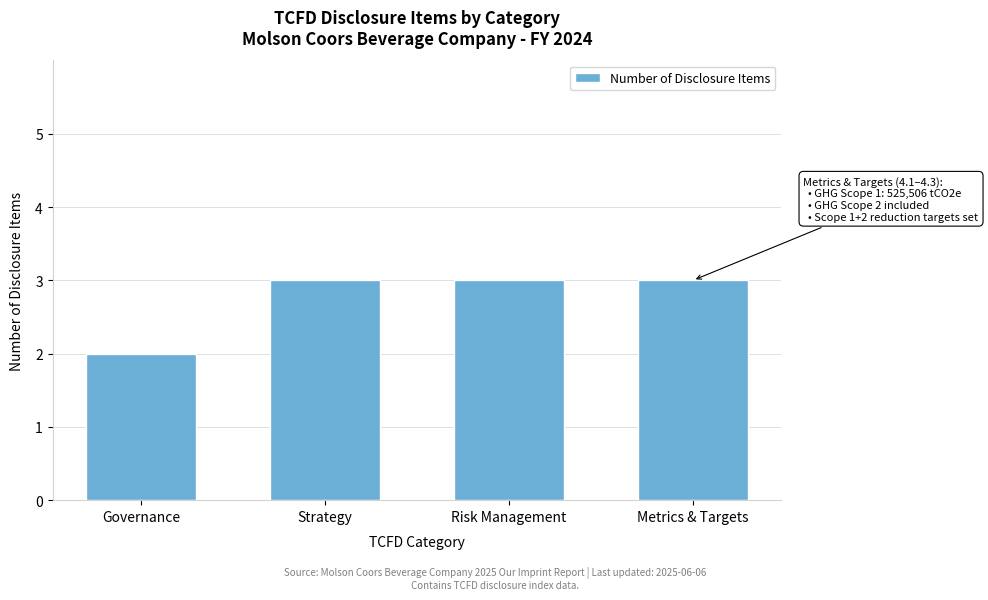

Reading right to left, what are all the values shown in this chart?

Metrics & Targets=3	Risk Management=3	Strategy=3	Governance=2